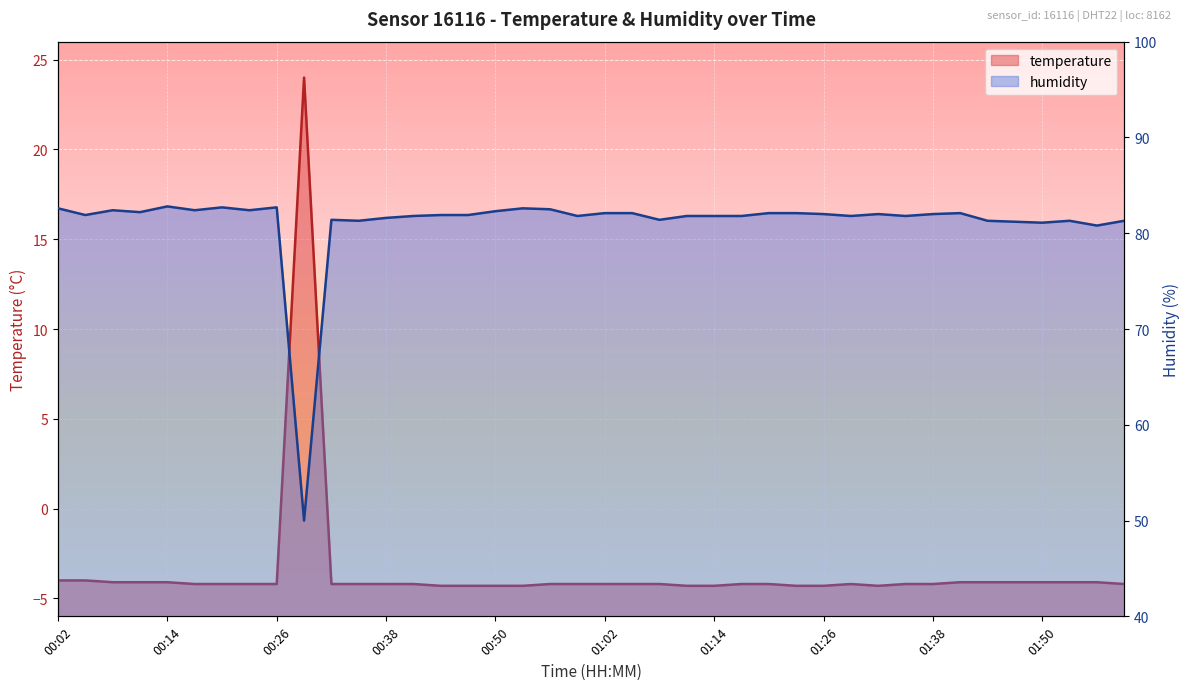

How many interior local peaks does the temperature series have?

2